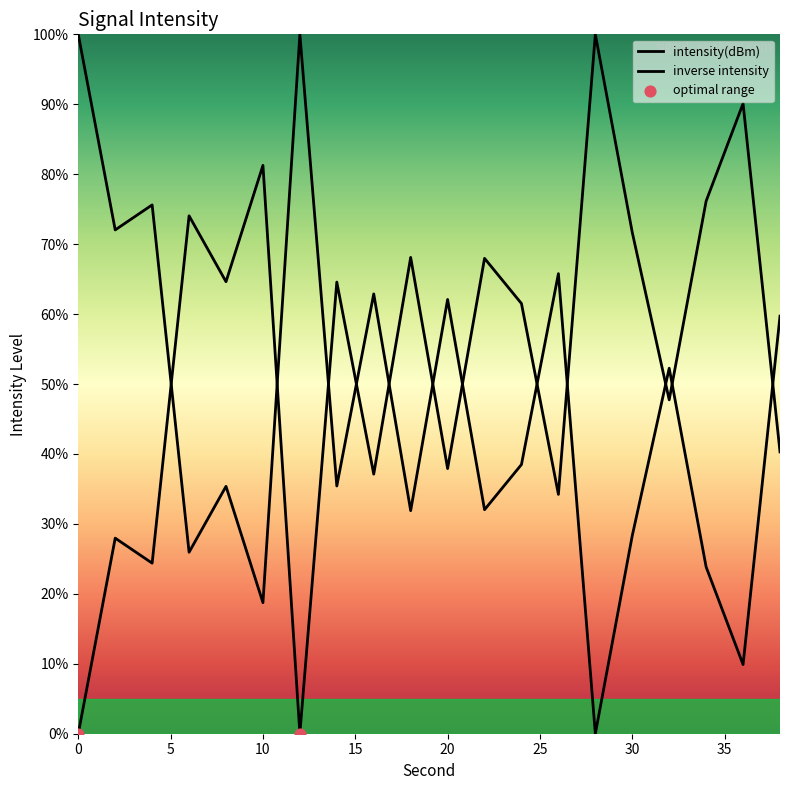

Approximately how many times larger is the value at 20 compared to 22?

0.6